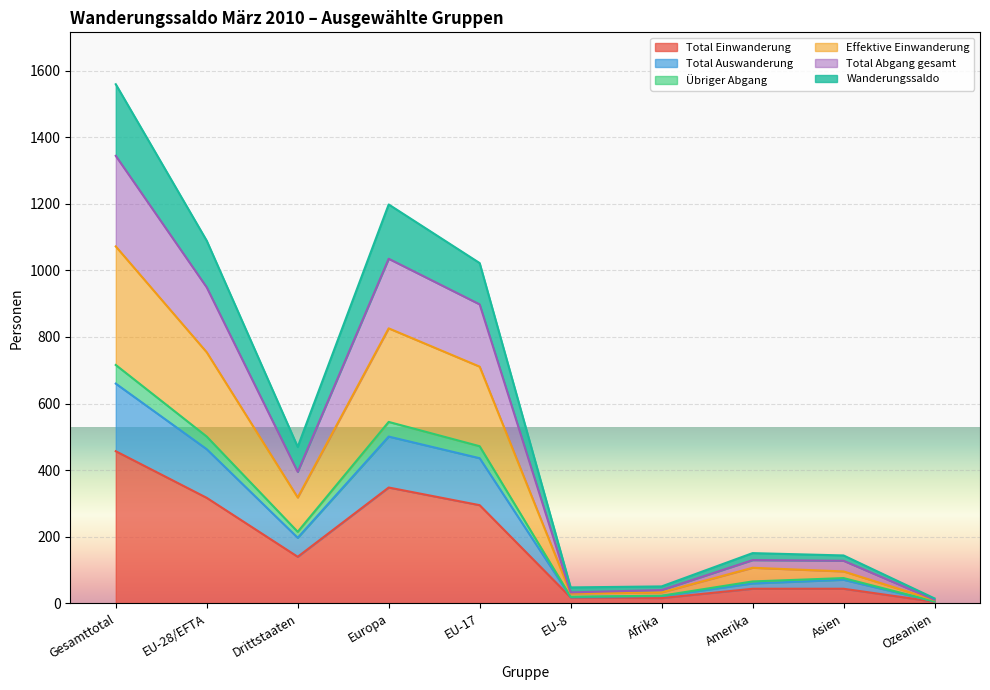

The value of Total Einwanderung at EU-17 is 295. True or false?

True